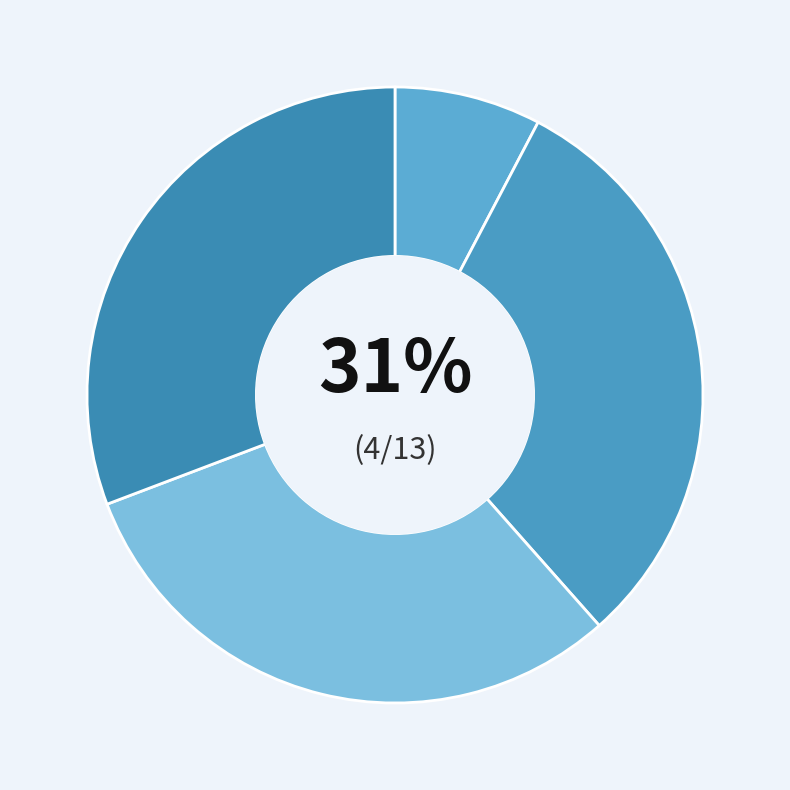

To the nearest percent, what is the average slice percentage?

25%